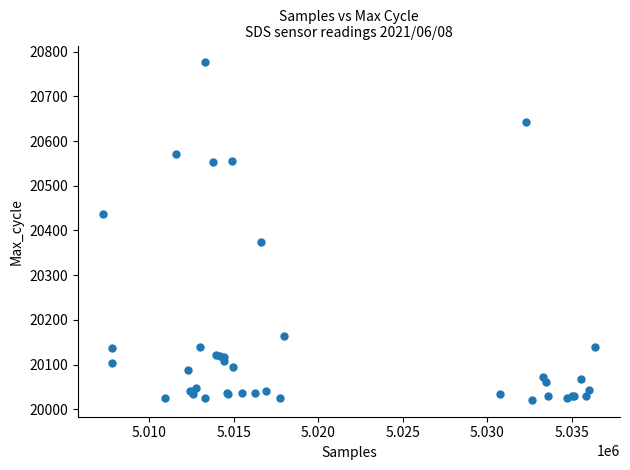

What Y value in the scatter plot is closest to 20398?

20374